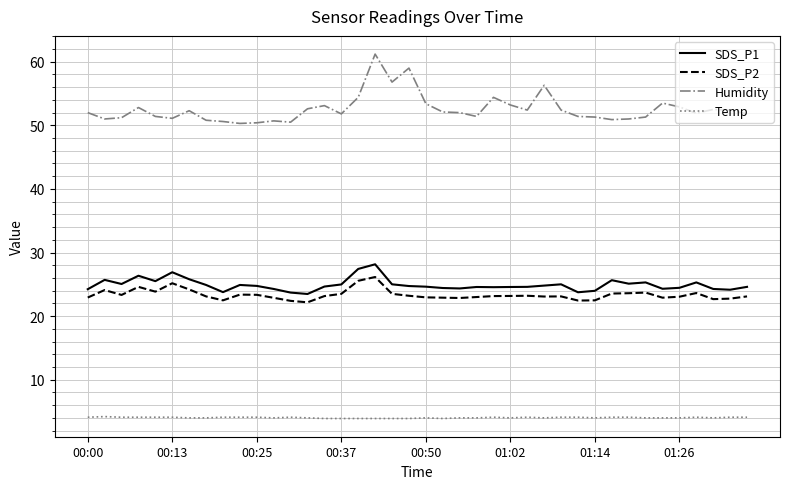

Which series has the largest range (max minus min)?

Humidity